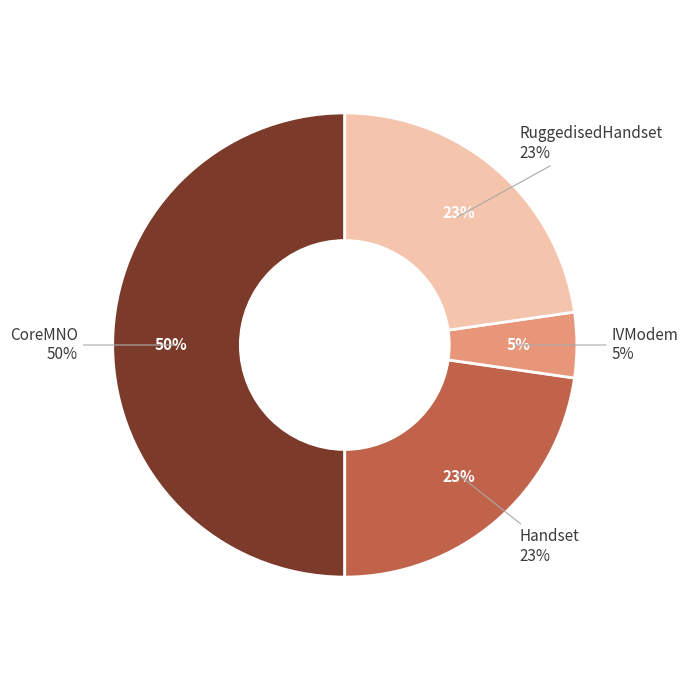

Does any single category account for the majority?

No